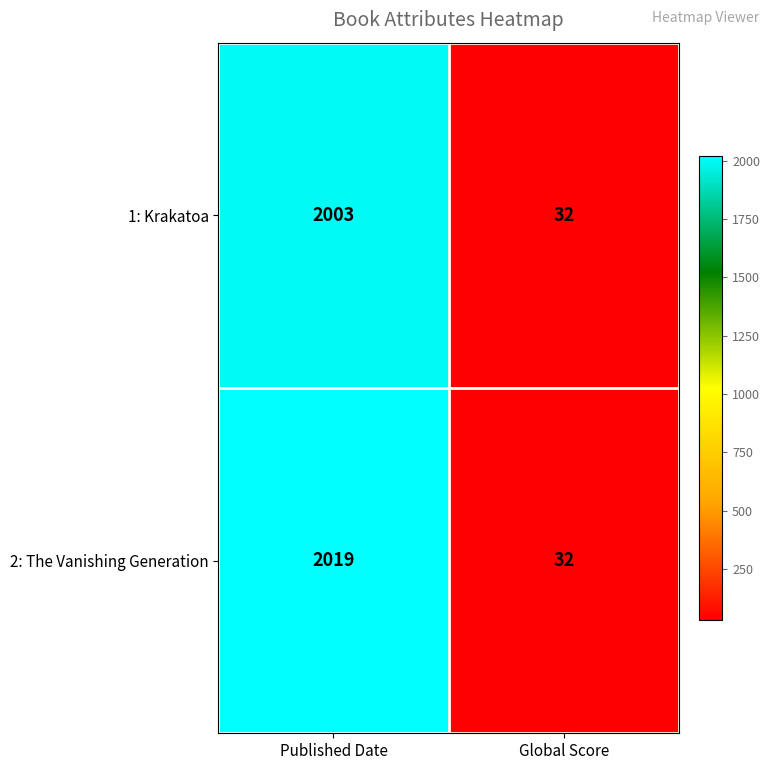

At how many categories does at least one series exceed 206?

1